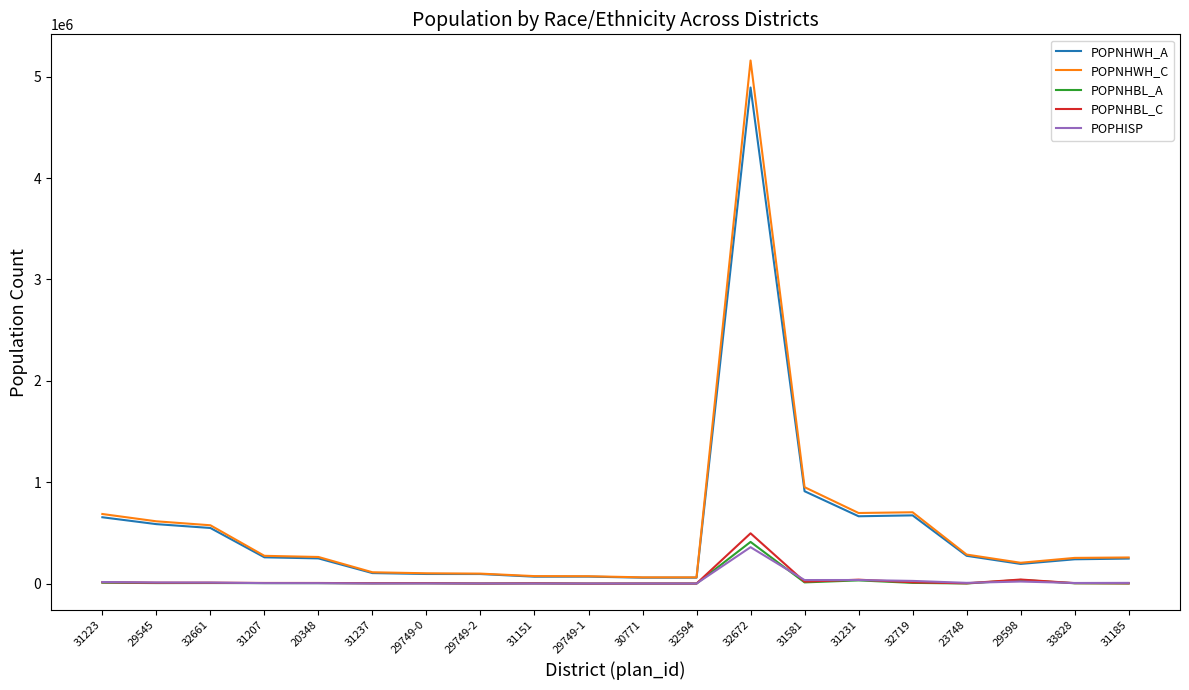

The value of POPNHWH_C at 33828 is 254114. True or false?

True